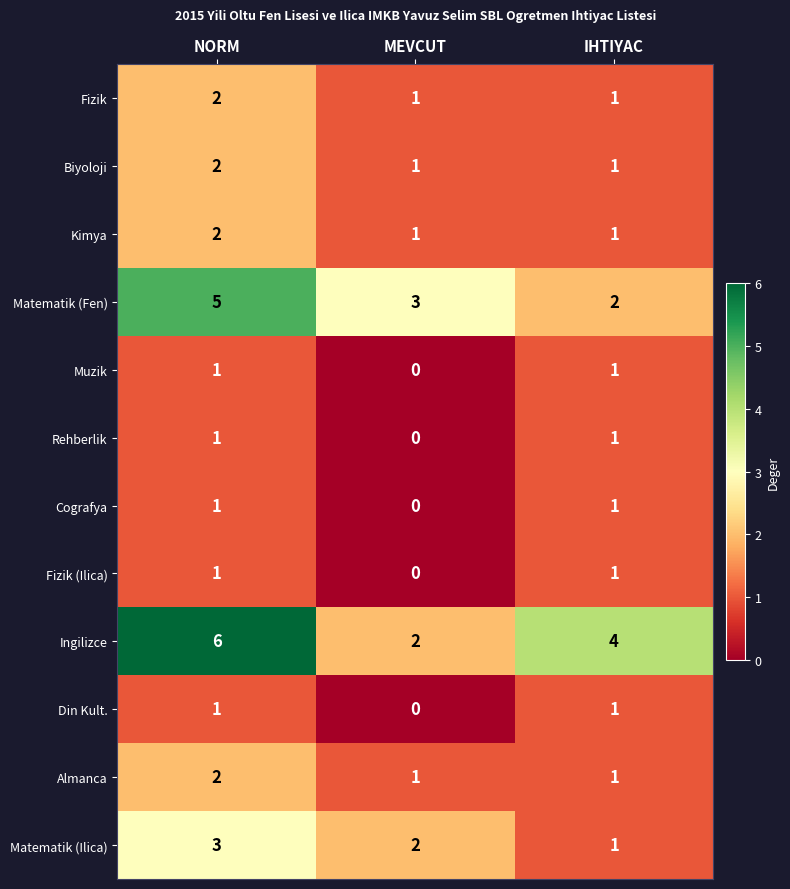

Rank the categories by Matematik (Fen) value from highest to lowest.

NORM, MEVCUT, IHTIYAC